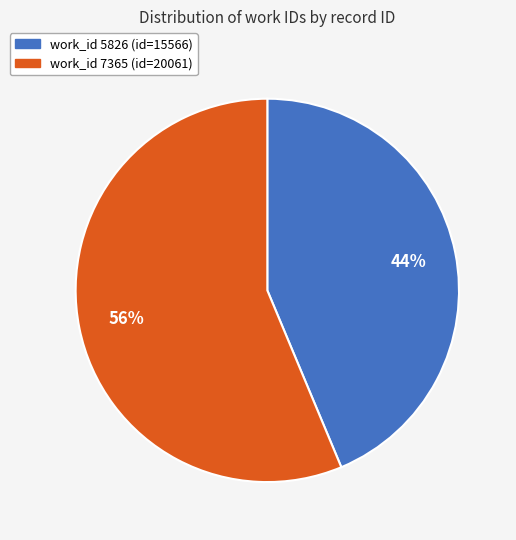

To the nearest percent, what is the average slice percentage?

50%